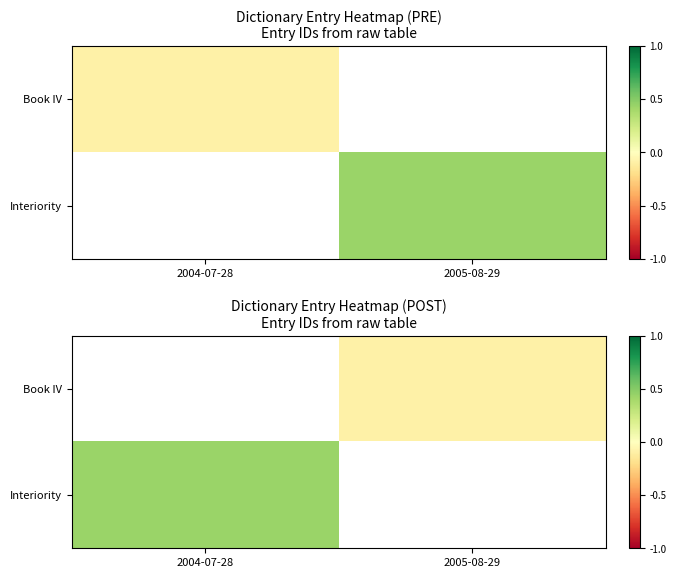

Which label corresponds to the smallest value in the chart?

2005-08-29